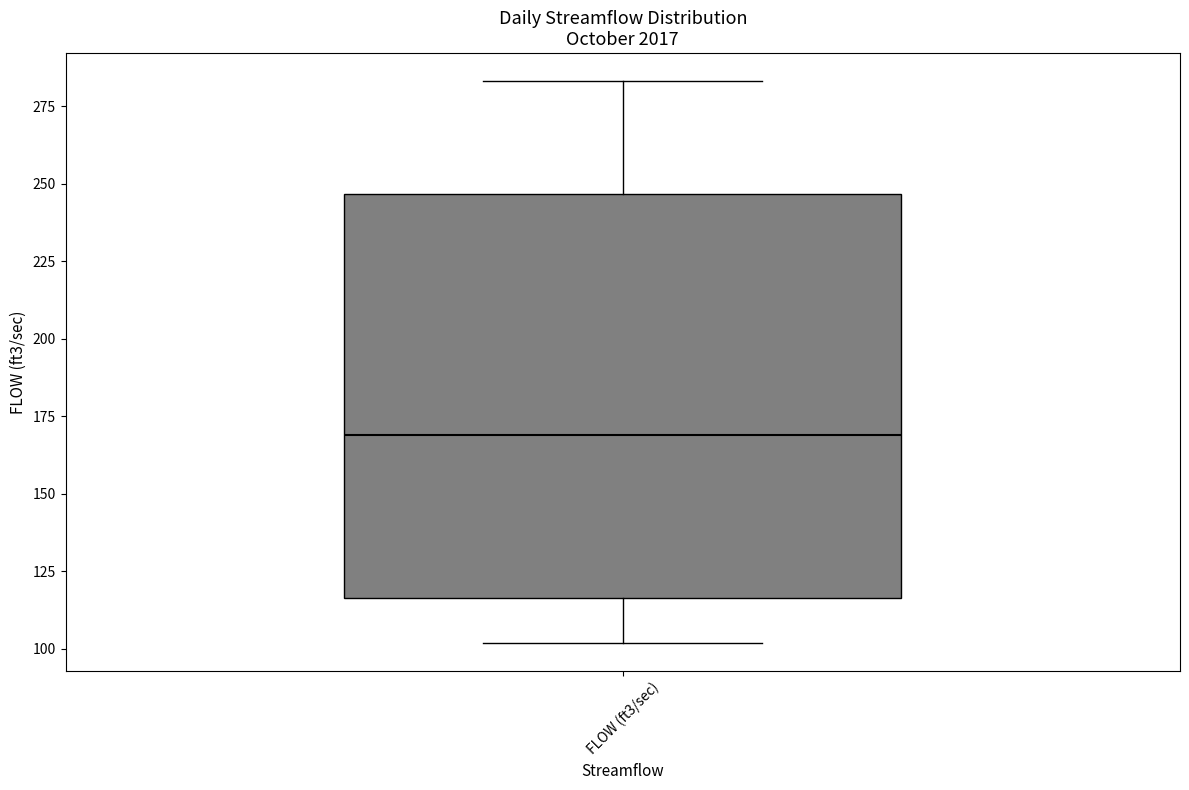

Where is the upper edge of the box for FLOW (ft3/sec) on the y-axis? The values are not printed on the chart, so give them approximately, as read against the axis.

245